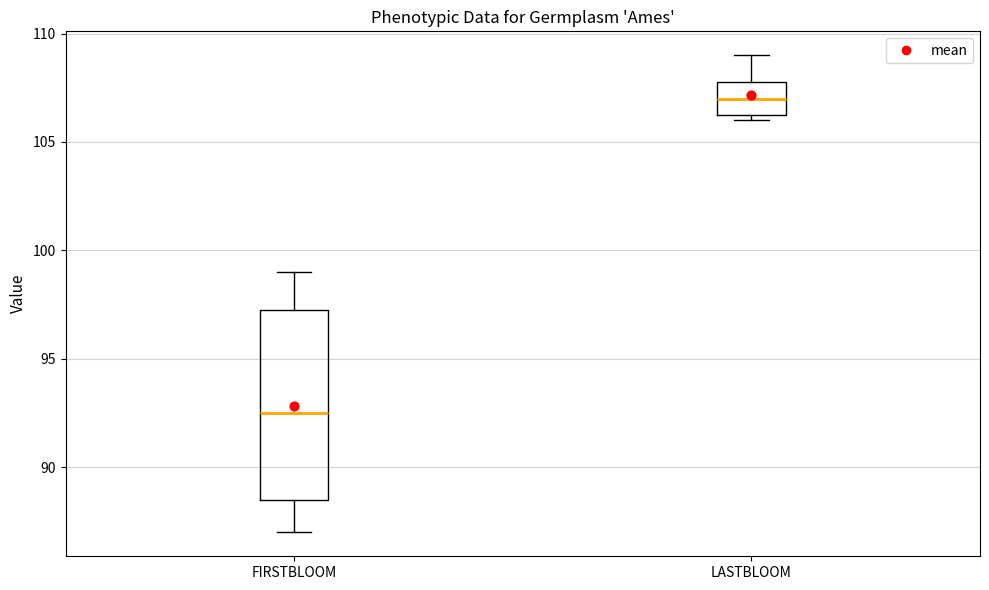

Reading left to right, transcribe this box plot: for each box, give where its median line is, the range the box spans, and where its two whiskers end, as read against the y-axis. The values are not printed on the chart, so give them approximately, as read against the axis.

FIRSTBLOOM: median 92.5, box 88.5 to 97.5, whiskers 87.0 to 99.0
LASTBLOOM: median 107.0, box 106.5 to 108.0, whiskers 106.0 to 109.0